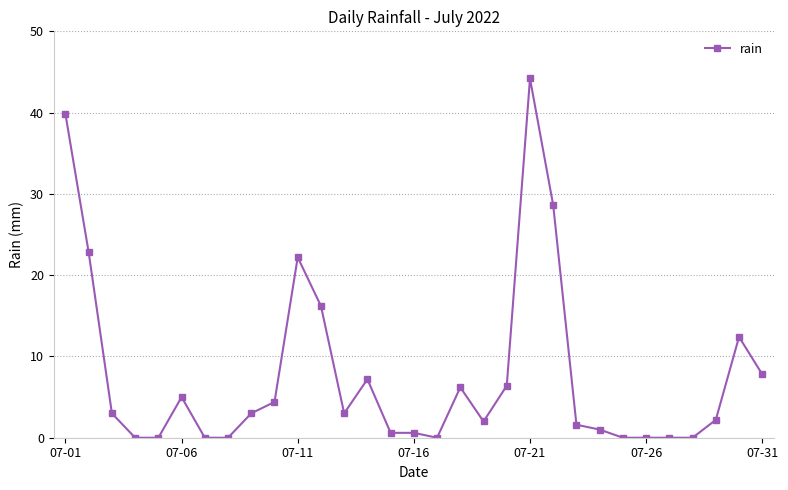

What is the value of the 9th point from the left?

3.0